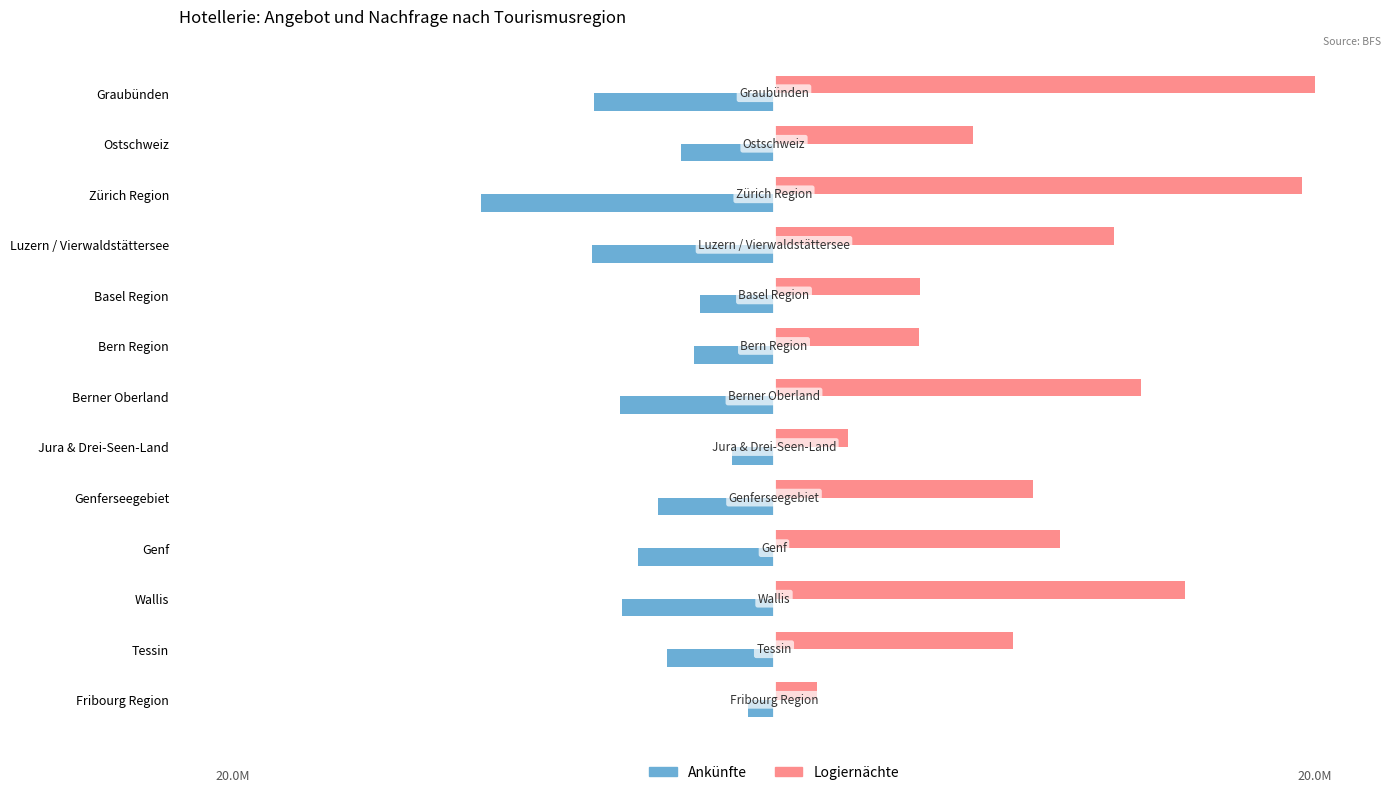

Rank the series by their average value, from lowest to highest.

Ankünfte, Logiernächte